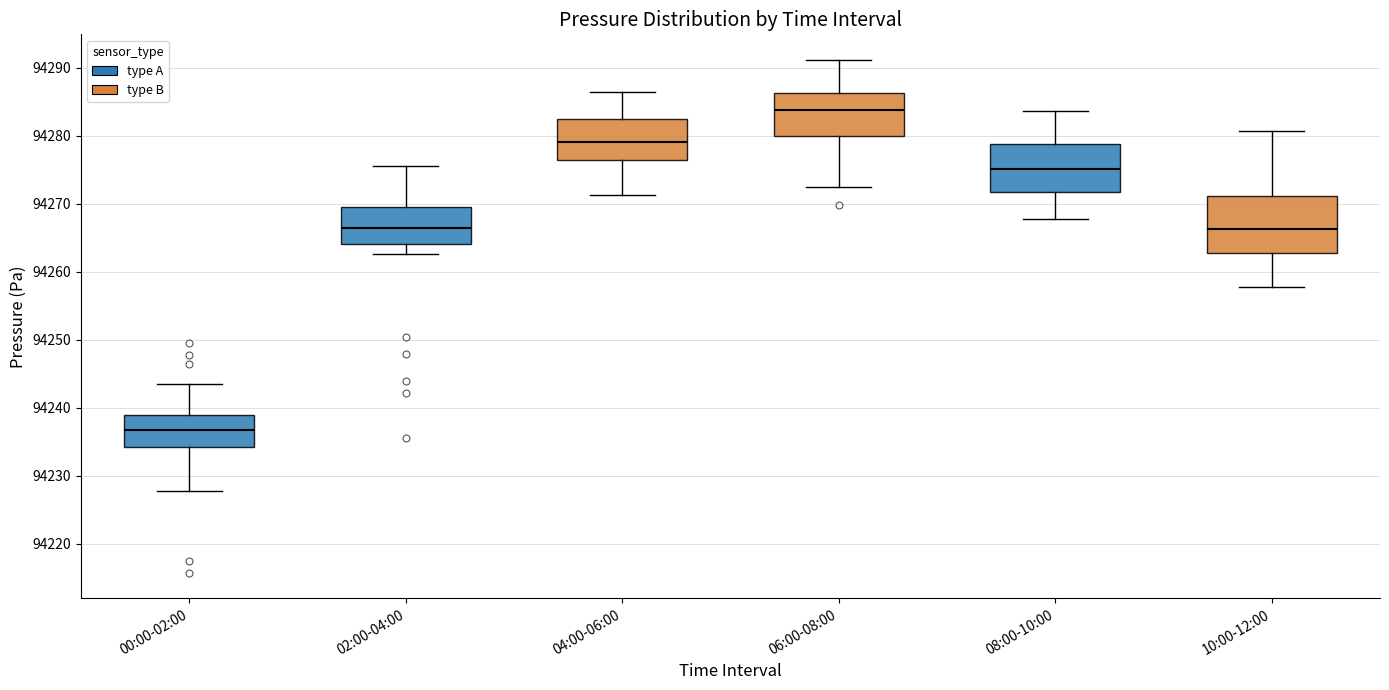

Where does the lower whisker of the box for 02:00-04:00 end on the y-axis? The values are not printed on the chart, so give them approximately, as read against the axis.

94263